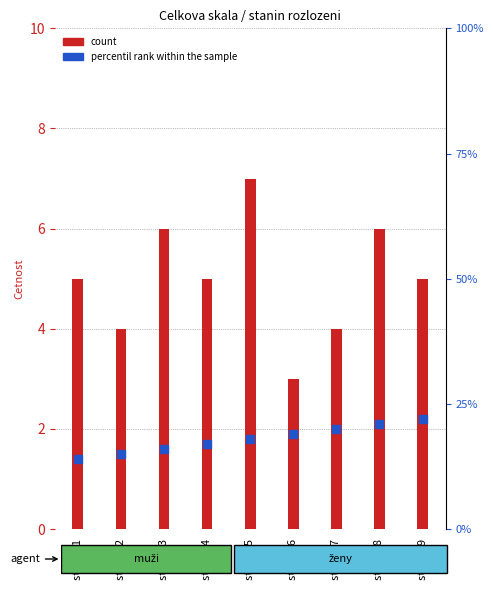

Which series has the largest total across all categories?

percentil rank within the sample